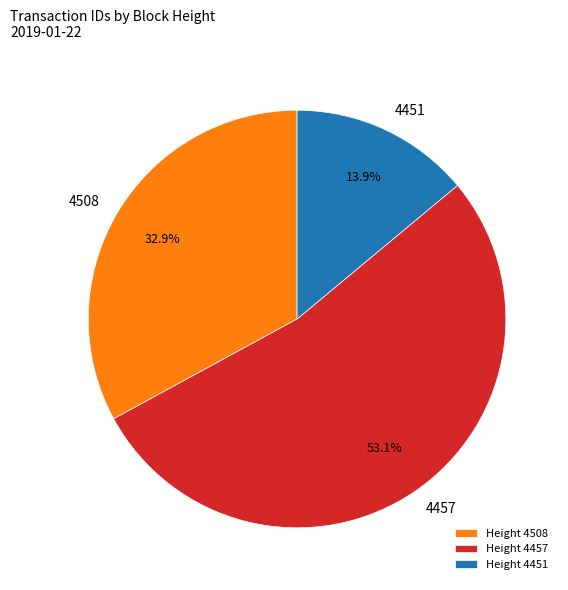

Which slice represents more than half of the pie?

4457